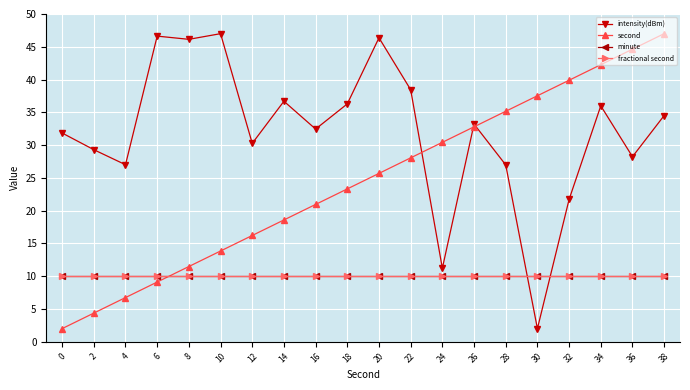

What is the maximum value shown in the chart?

47.0